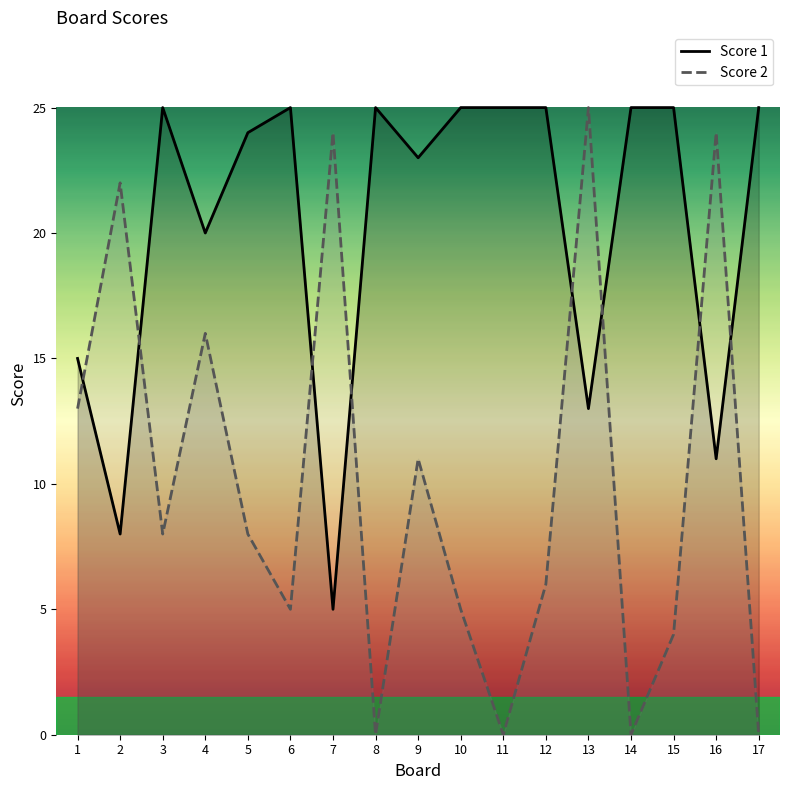

At which category does Score 1 reach its first local valley?

2